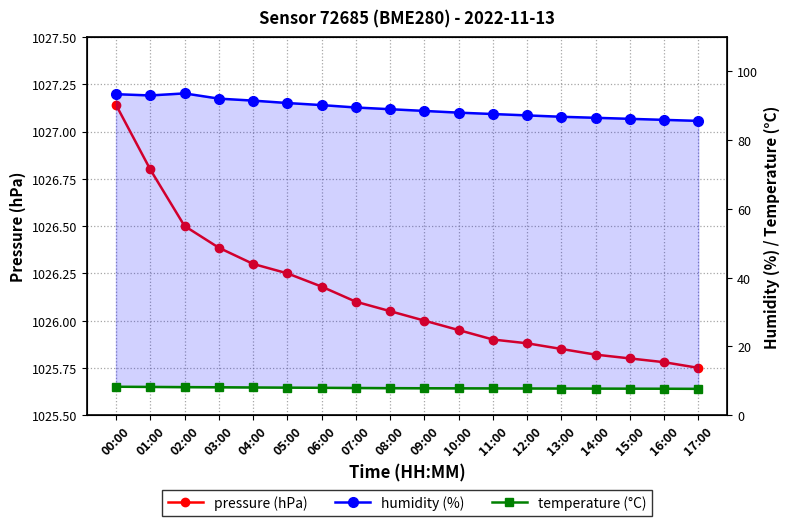

What is the value of the humidity (%) point at the 8th from the left?

89.5